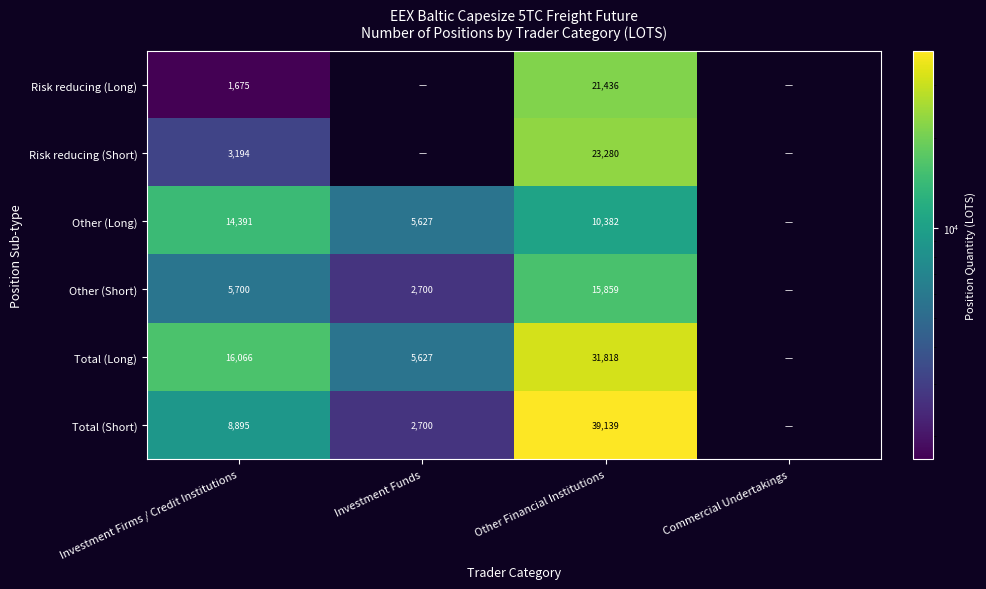

Which has a higher value, Other Financial Institutions or Investment Funds?

Other Financial Institutions